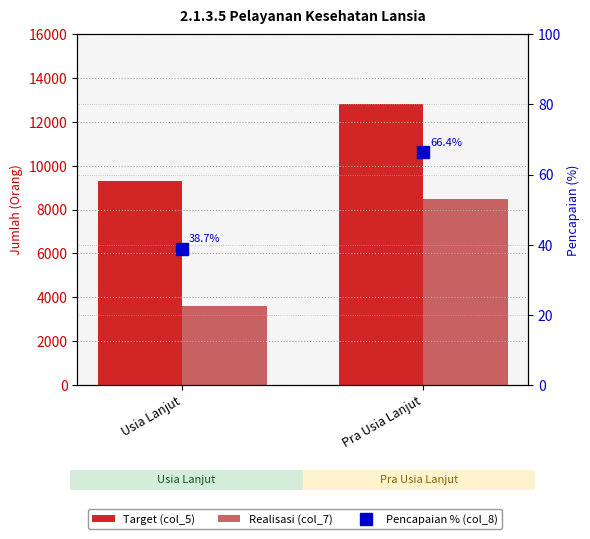

At Usia Lanjut, list the series in order from smallest to largest.

Pencapaian % (col_8), Realisasi (col_7), Target (col_5)